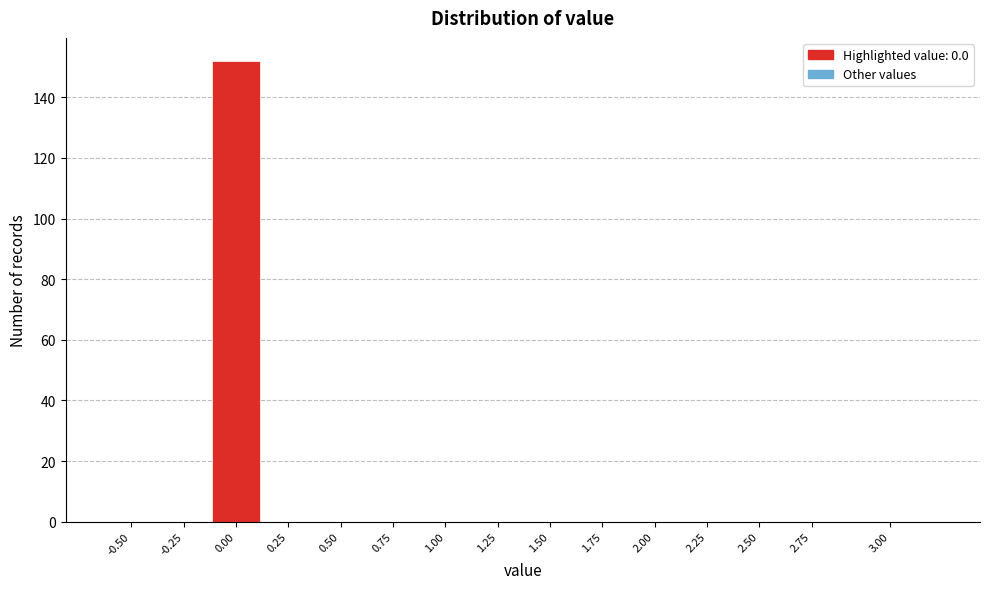

Reading right to left, transcribe all the data shown in this chart.

3.00=0	2.75=0	2.50=0	2.25=0	2.00=0	1.75=0	1.50=0	1.25=0	1.00=0	0.75=0	0.50=0	0.25=0	0.00=152	-0.25=0	-0.50=0